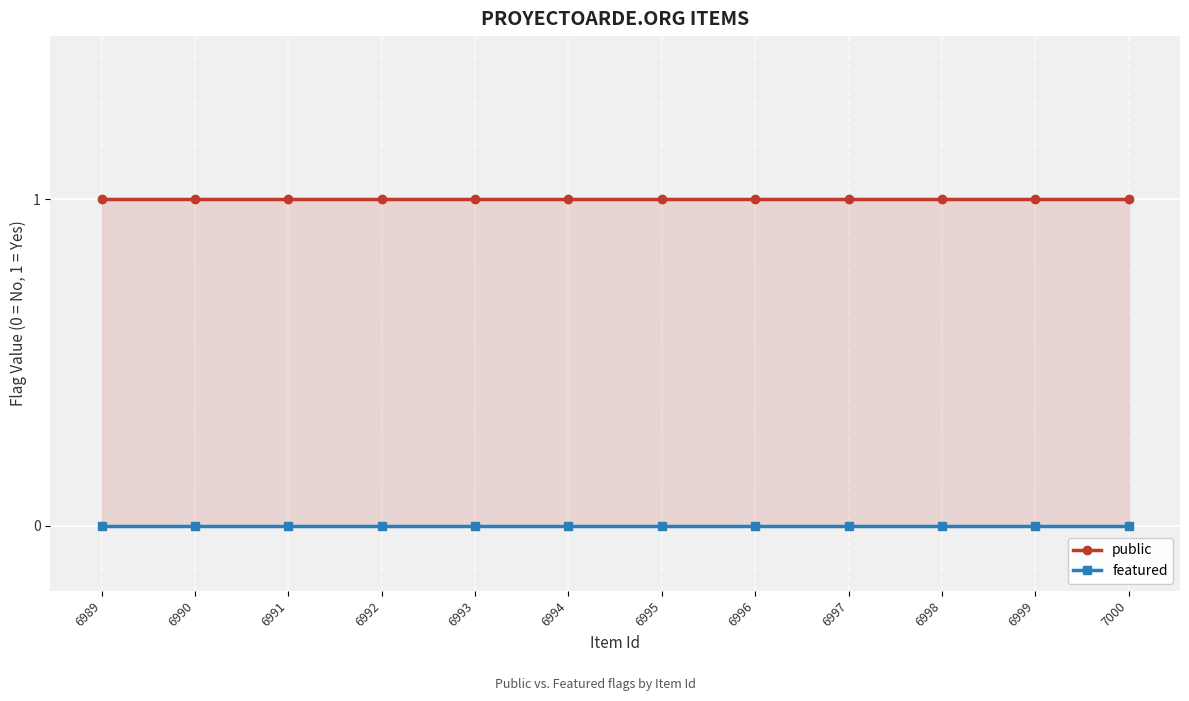

True or false: featured and public cross at least once.

False